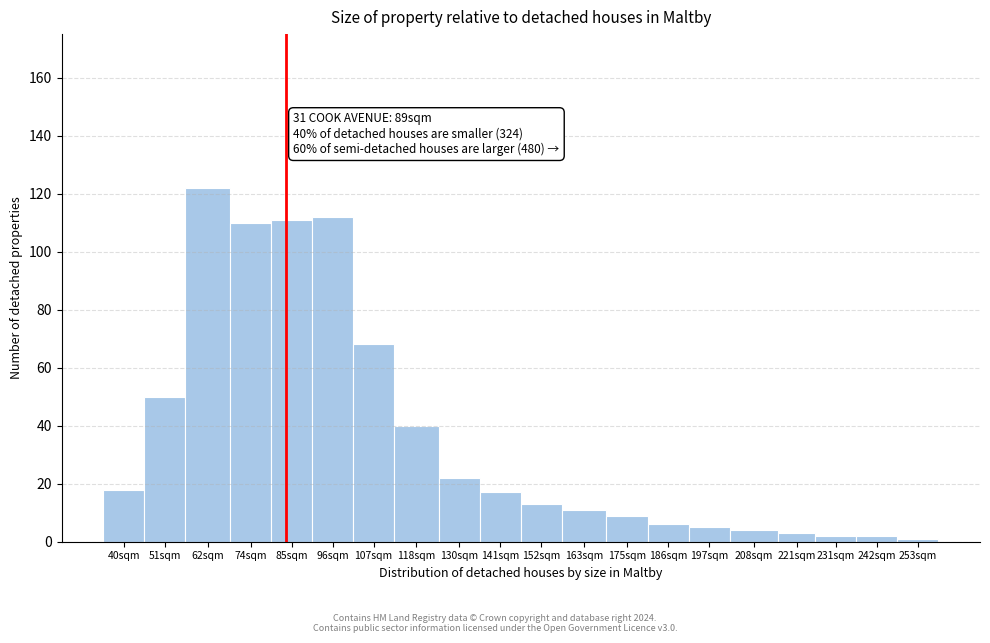

Reading right to left, list all the values displayed in this chart.

1	2	2	3	4	5	6	9	11	13	17	22	40	68	112	111	110	122	50	18